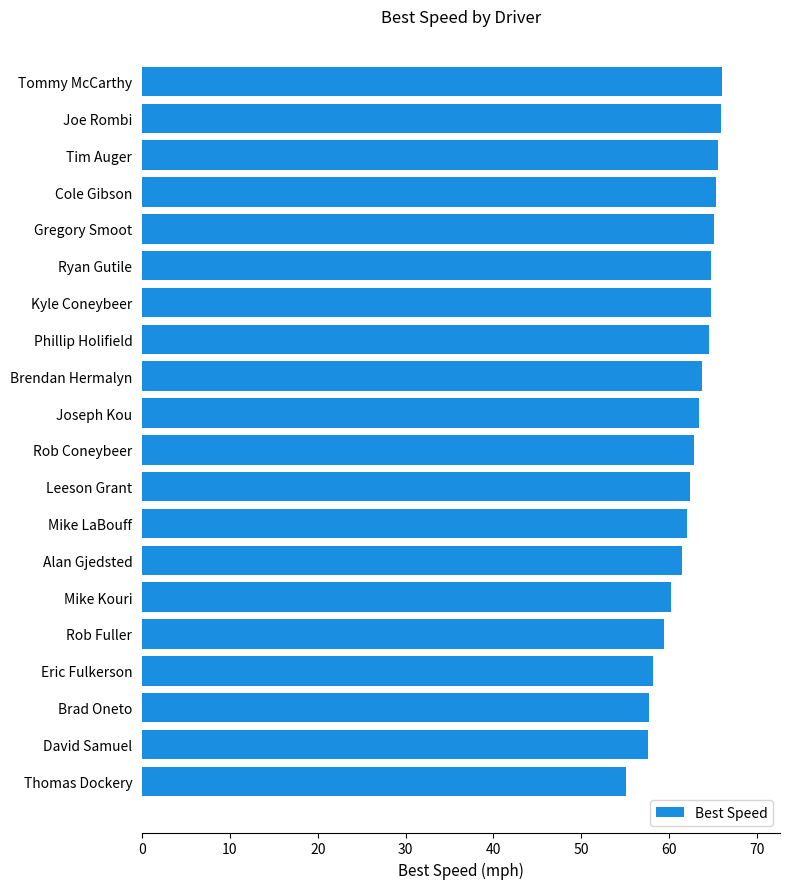

What is the ratio of the value at Cole Gibson to the value at Eric Fulkerson?

1.1